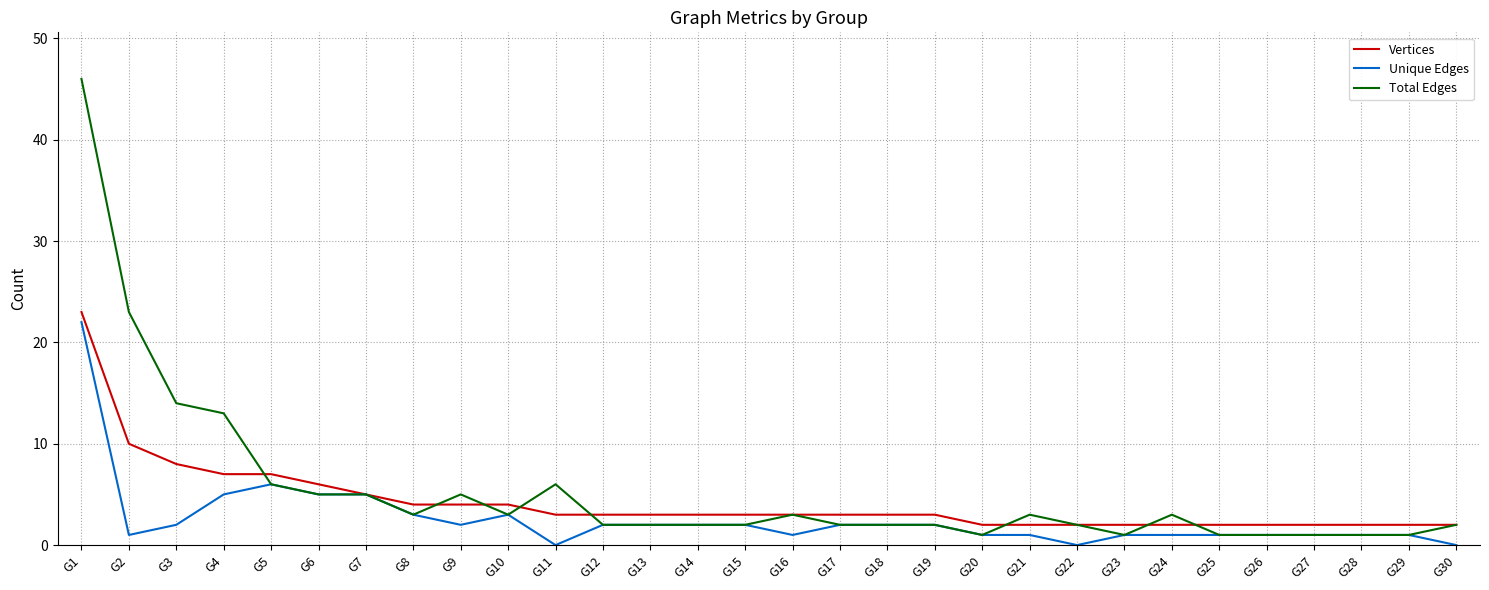

Between G1 and G24, which series saw the biggest shift?

Total Edges